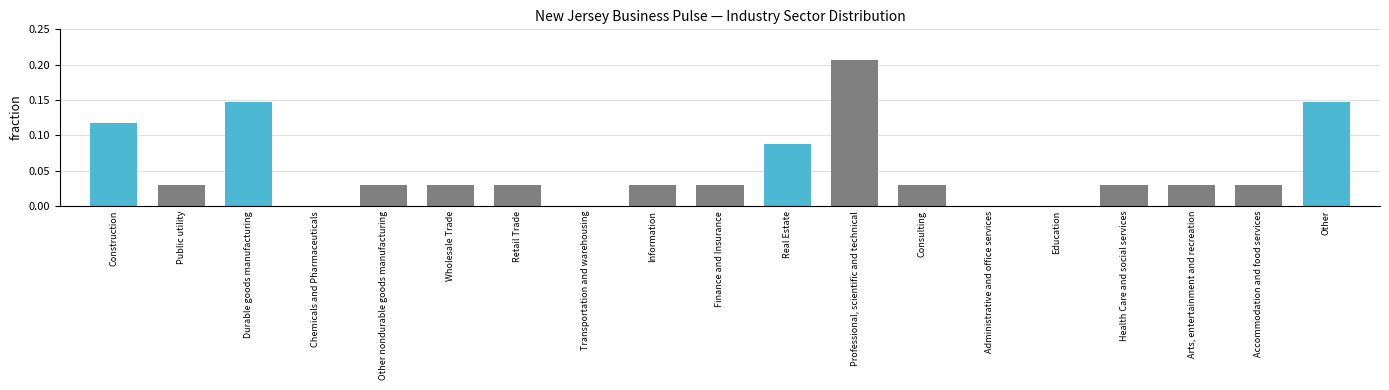

What is the sum of the values at Professional, scientific and technical and Durable goods manufacturing?

0.4